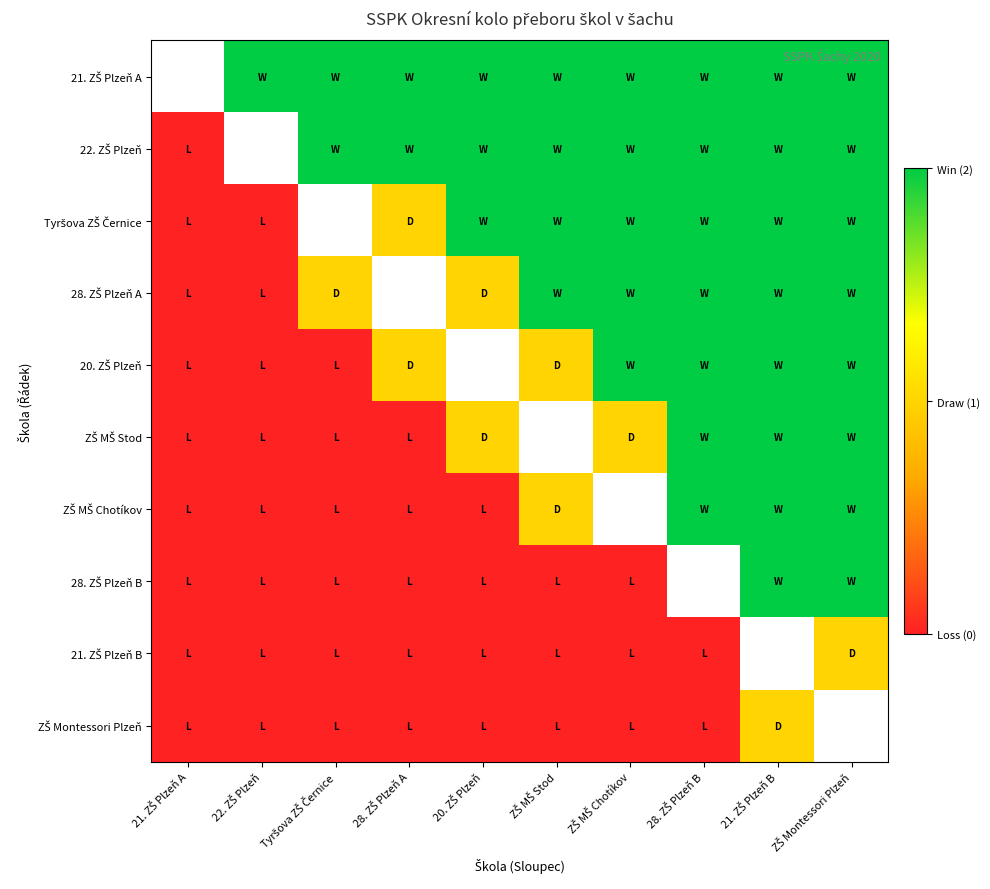

Is it true that ZŠ MŠ Chotíkov equals -0.7 at Tyršova ZŠ Černice?

False